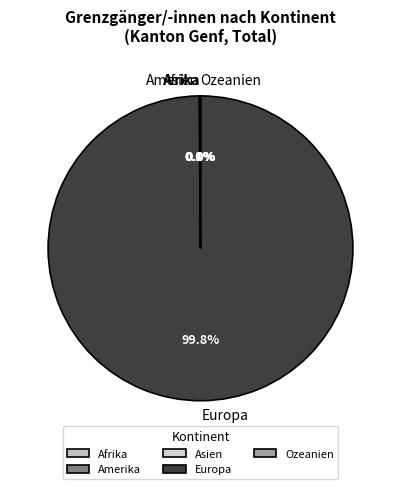

Does any single category account for the majority?

Yes